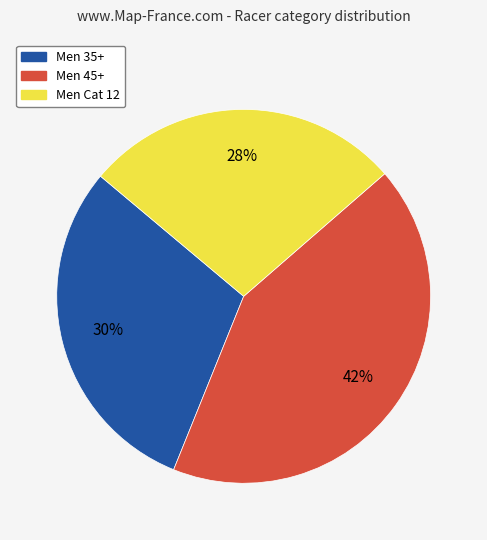

Rank the categories by value from lowest to highest.

Men Cat 12, Men 35+, Men 45+